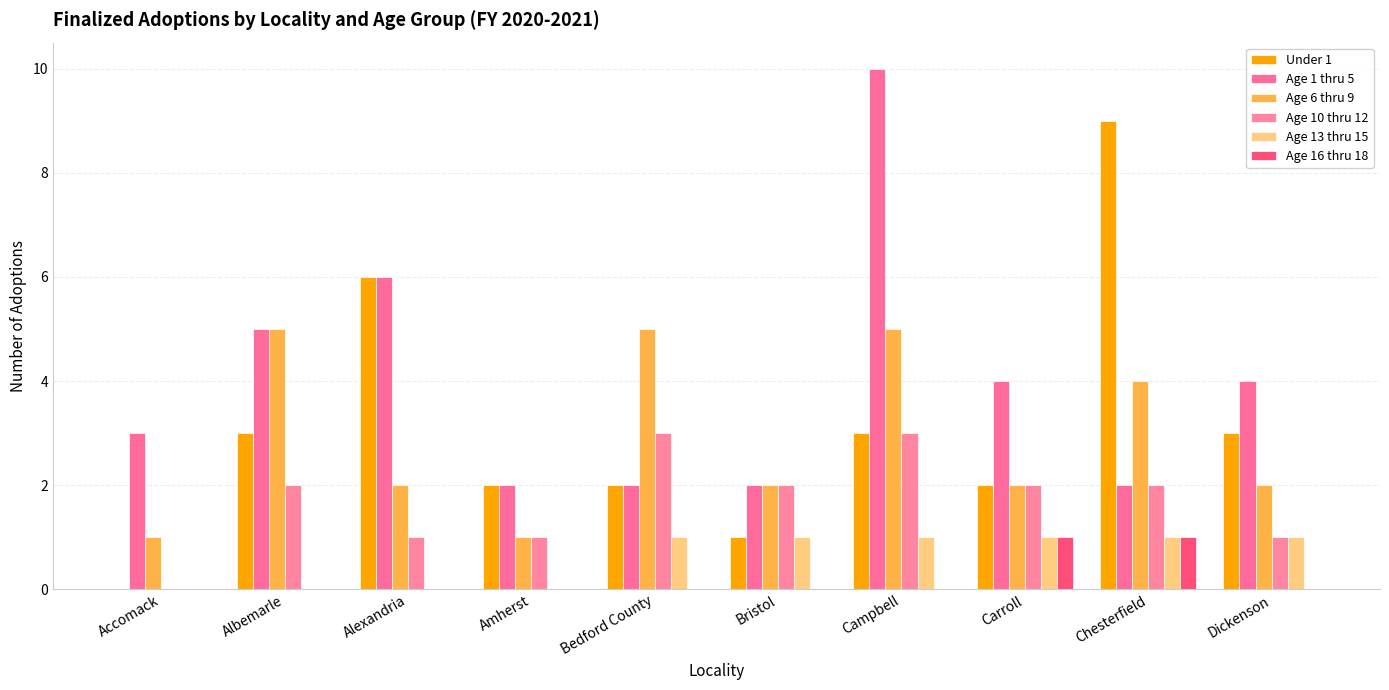

Which series has the largest range (max minus min)?

Under 1